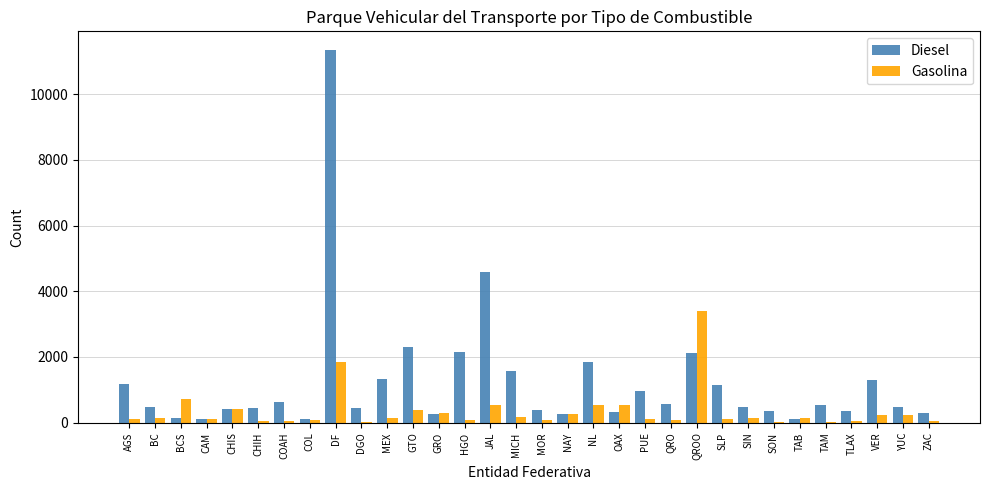

At which category is the sum across all series the highest?

DF